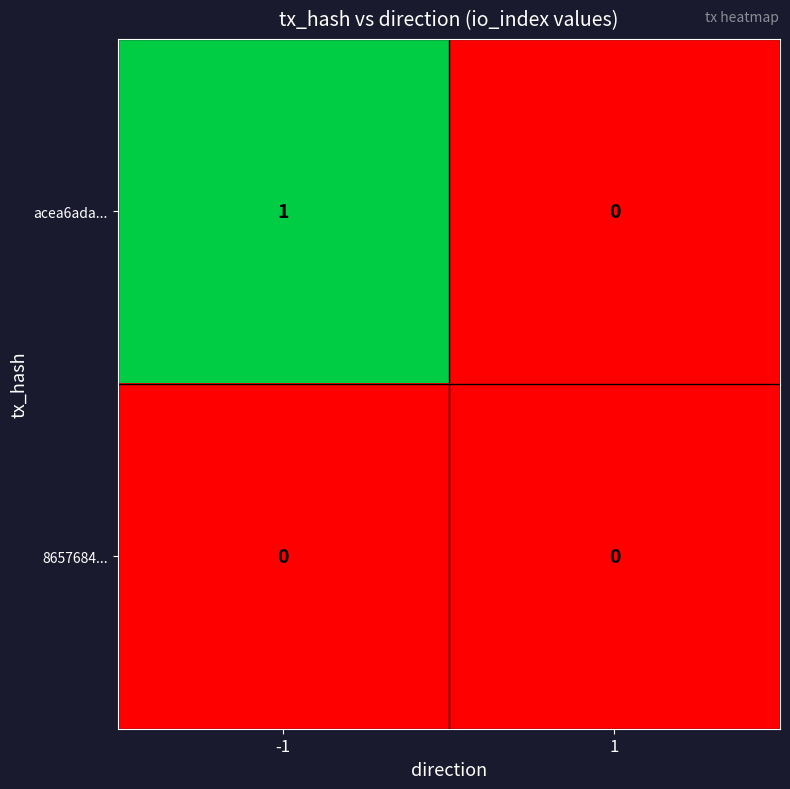

Reading left to right, extract all data points from this chart.

acea6ada...: -1=1	1=0
8657684...: -1=0	1=0